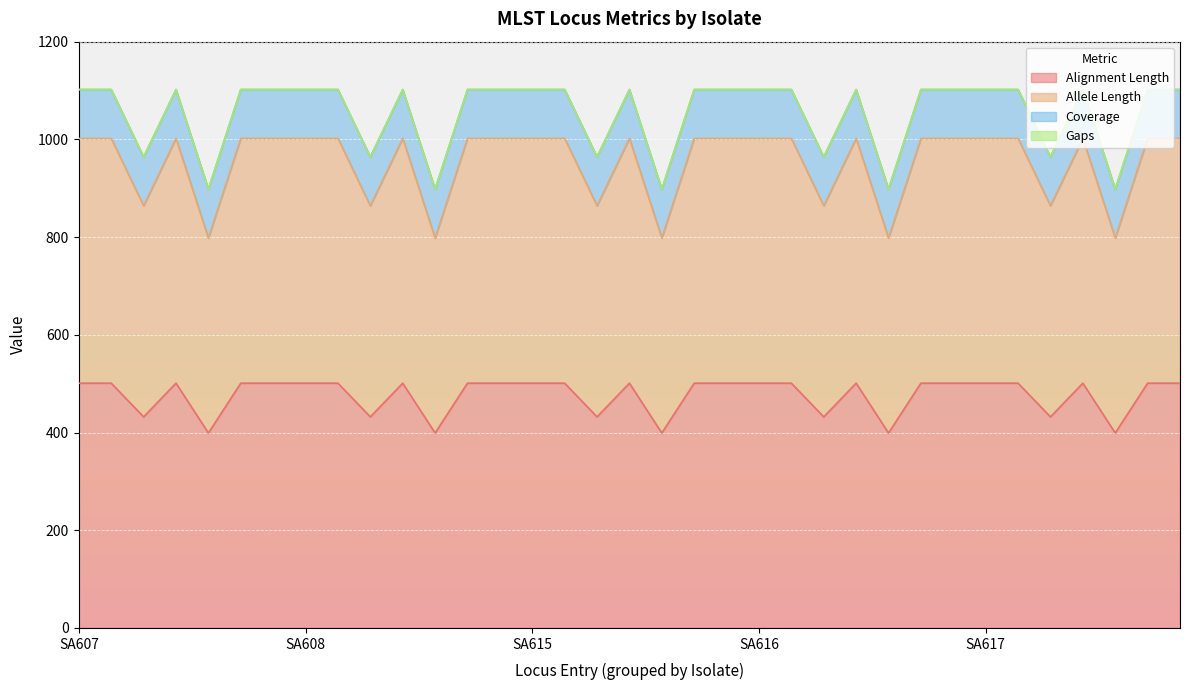

True or false: Allele Length has a value of 1002 at thrA_SA617.

True